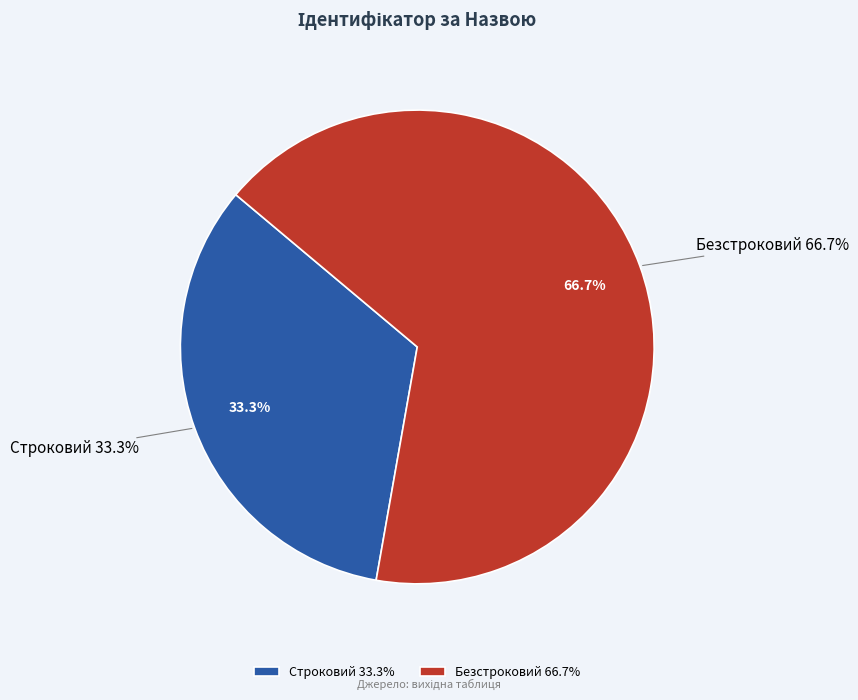

What percentage do Безстроковий and Строковий together represent?

100.0%